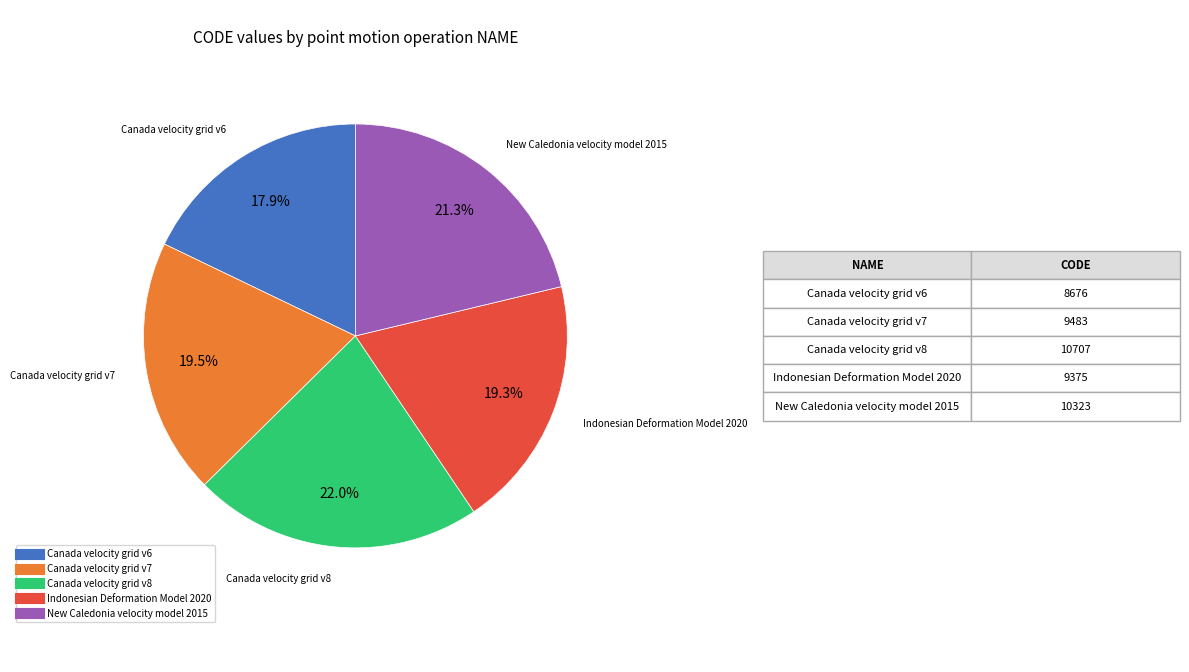

Which slice is the largest?

Canada velocity grid v8